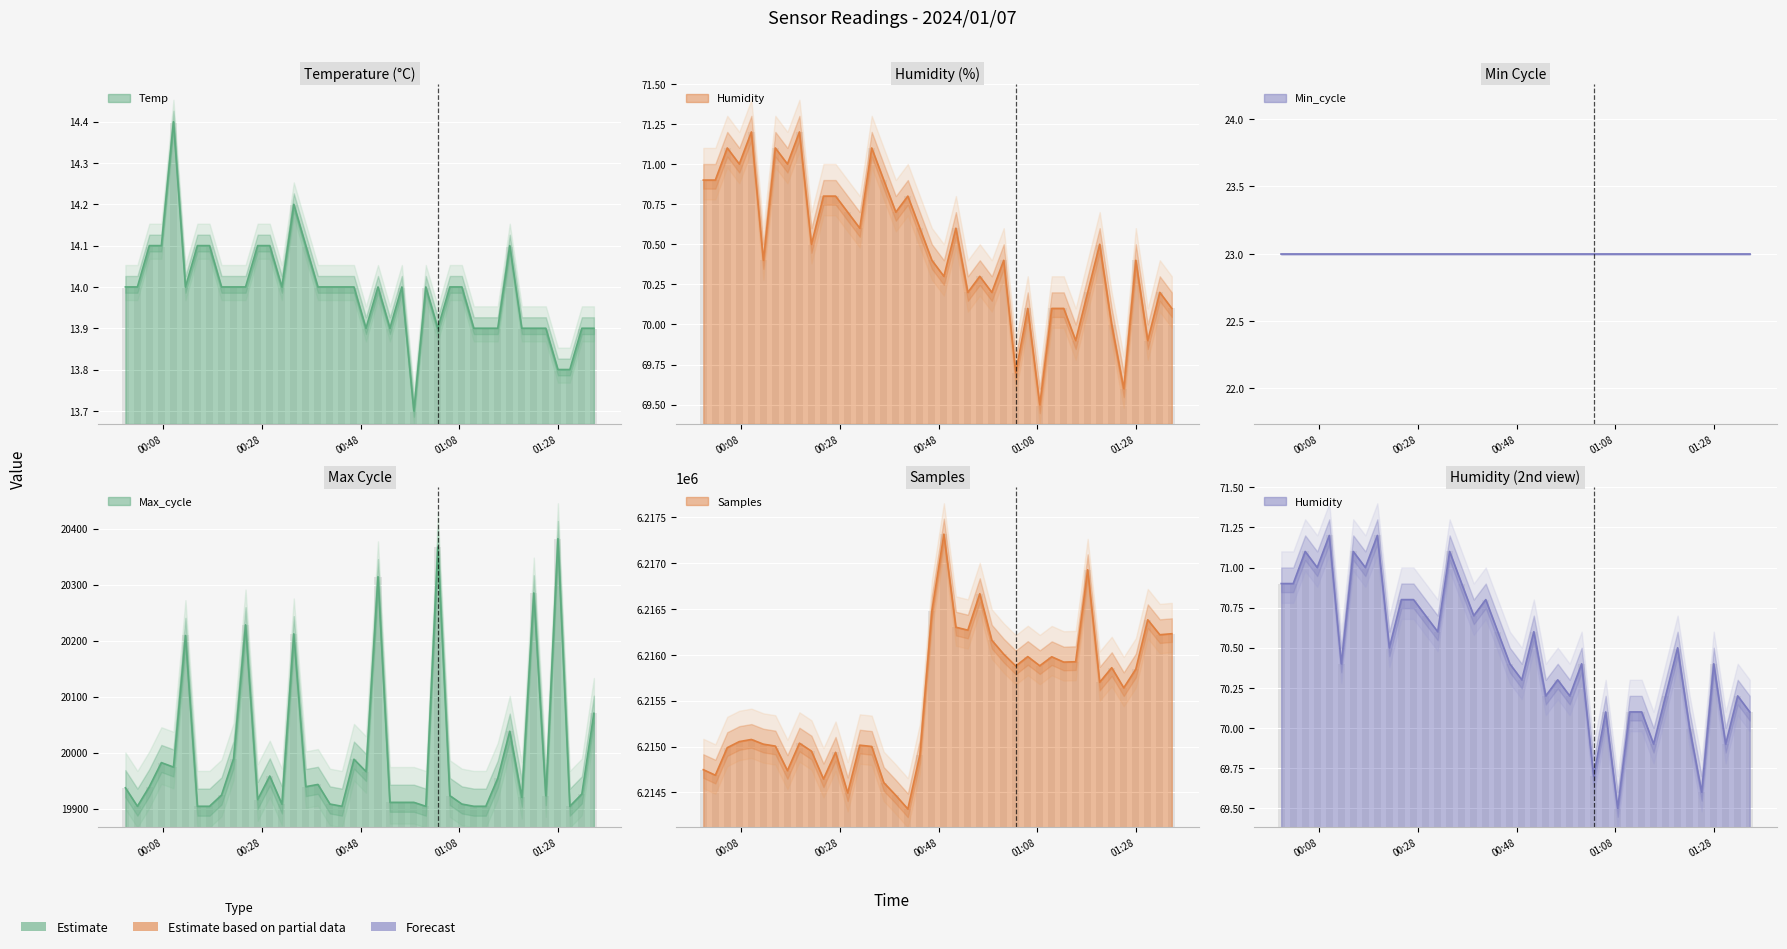

Is the value of Samples at 31 greater than the value of Temp at 14?

Yes